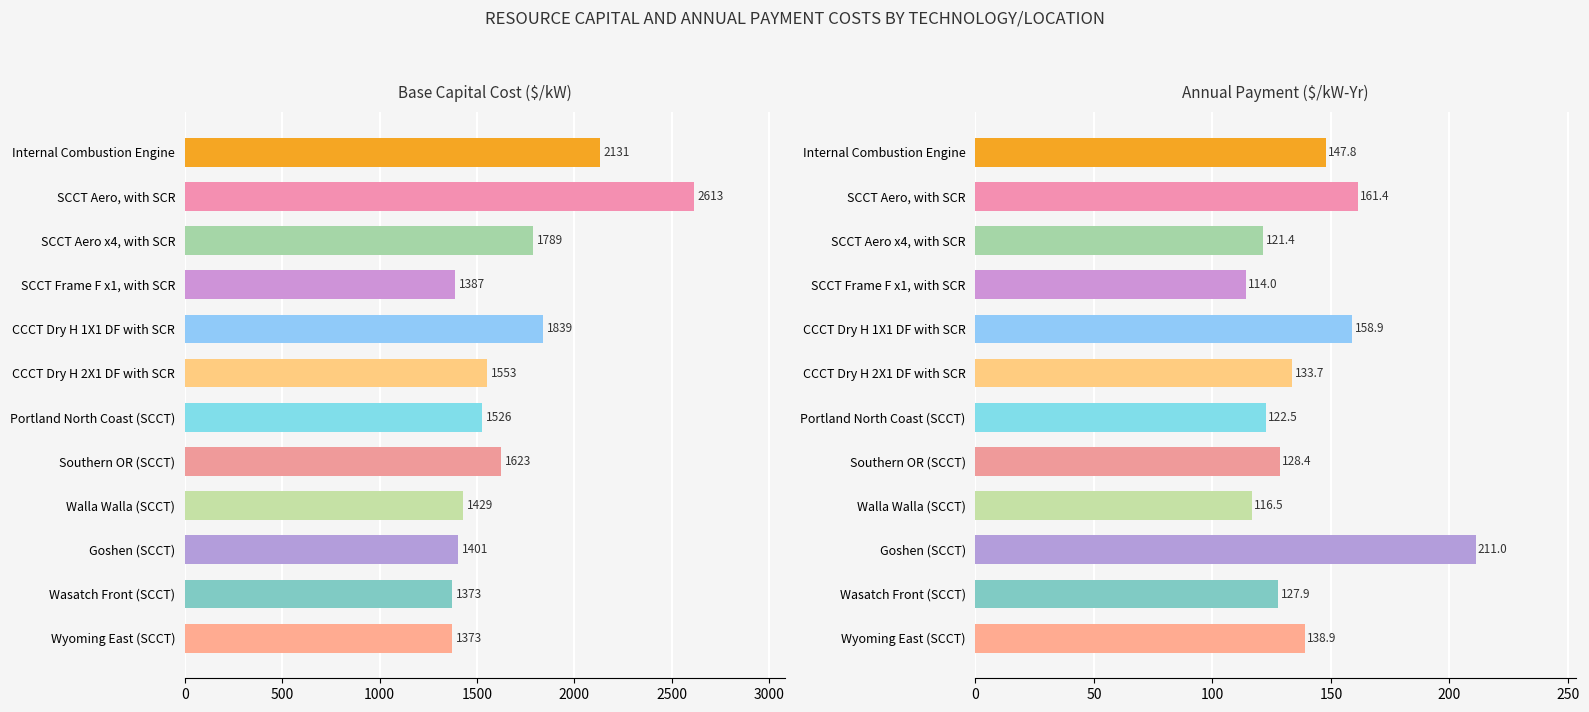

What is the maximum value for Annual Payment ($/kW-Yr)?

211.0